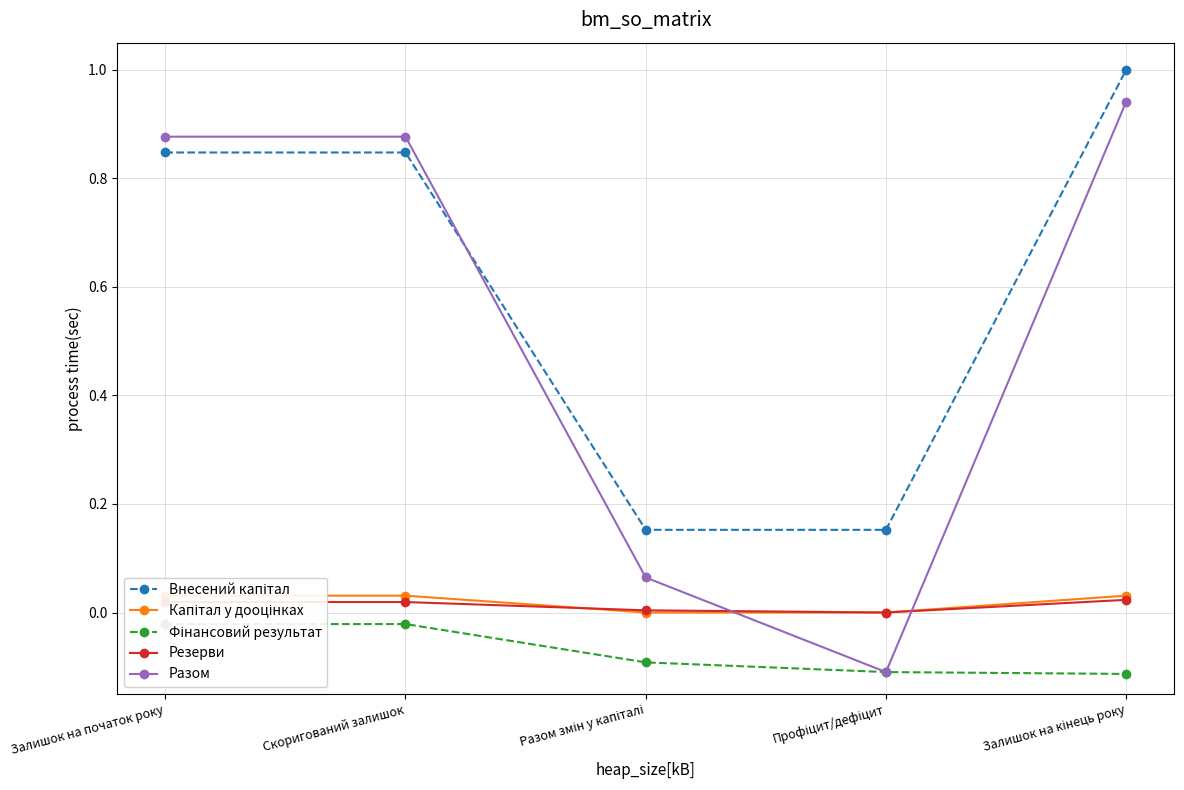

How many distinct data groups are displayed?

5